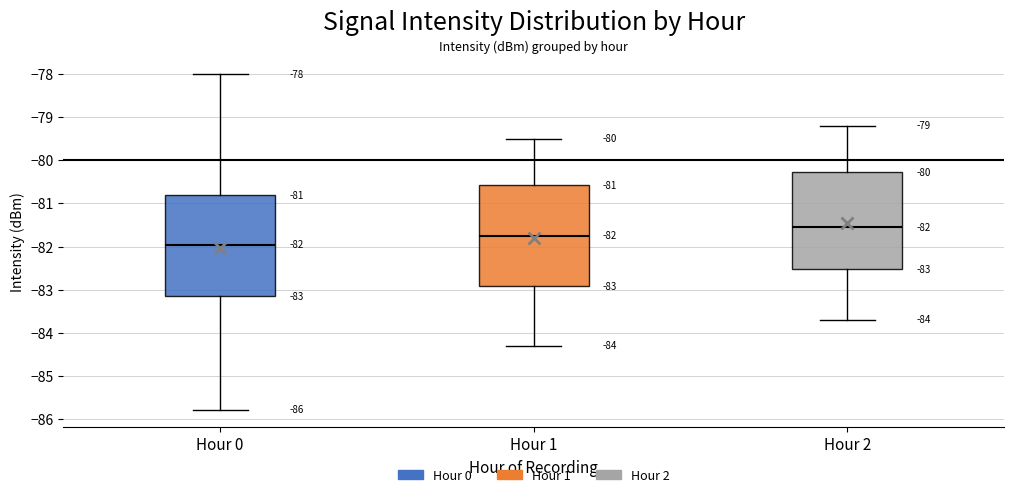

Which box has the highest median line?

Hour 2